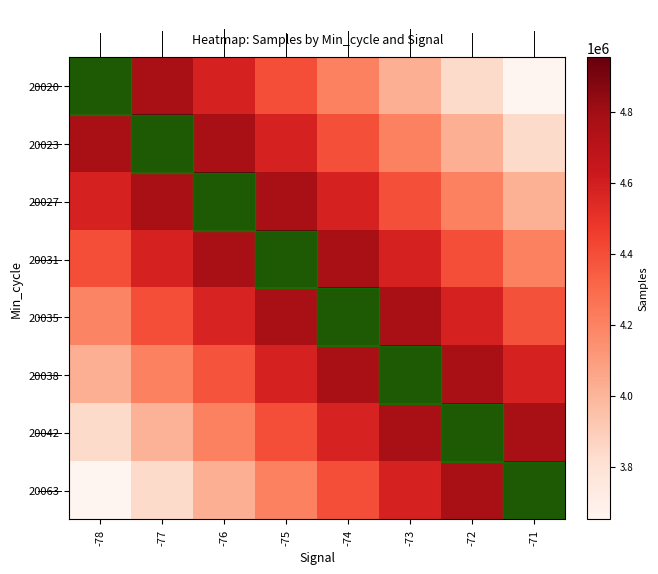

What is the difference between the highest and lowest values at -73?

928475.6